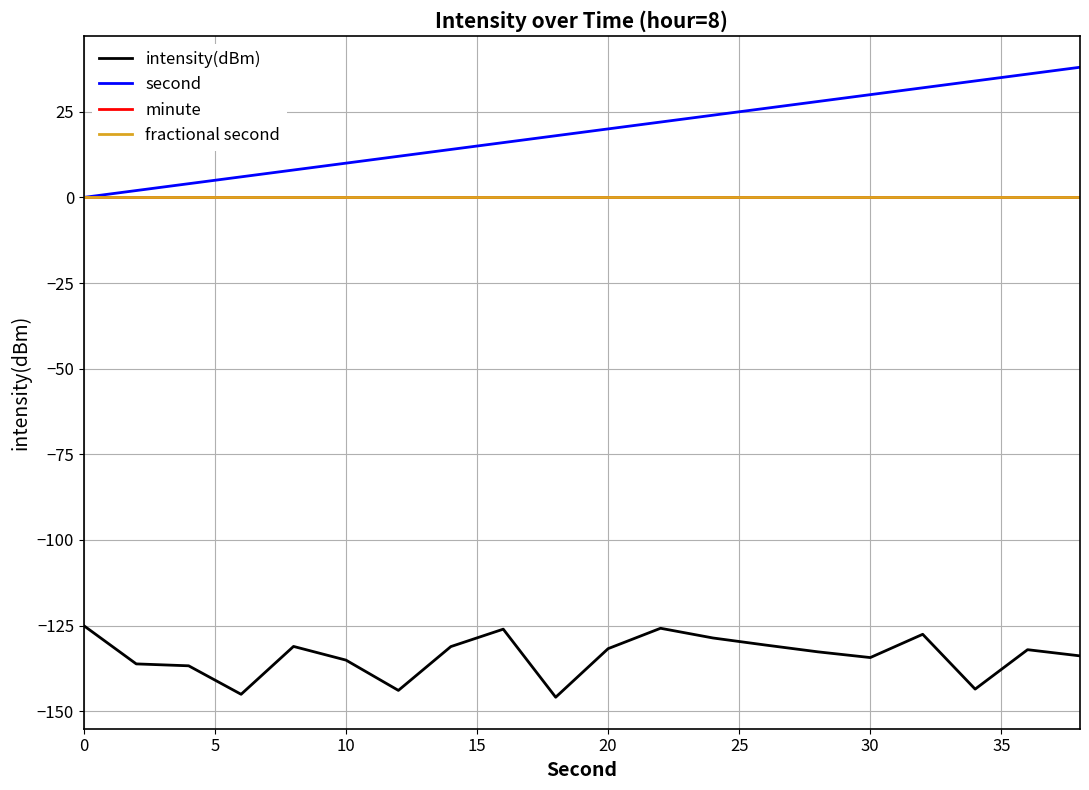

Reading left to right, list all the values displayed in this chart.

intensity(dBm): -125.0	-136.2	-136.8	-145.1	-131.1	-135.1	-143.9	-131.2	-126.1	-145.9	-131.8	-125.8	-128.6	-130.7	-132.7	-134.4	-127.6	-143.6	-132.1	-133.9
second: 0.0	2.0	4.0	6.0	8.0	10.0	12.0	14.0	16.0	18.0	20.0	22.0	24.0	26.0	28.0	30.0	32.0	34.0	36.0	38.0
minute: 0.0	0.0	0.0	0.0	0.0	0.0	0.0	0.0	0.0	0.0	0.0	0.0	0.0	0.0	0.0	0.0	0.0	0.0	0.0	0.0
fractional second: 0.0	0.0	0.0	0.0	0.0	0.0	0.0	0.0	0.0	0.0	0.0	0.0	0.0	0.0	0.0	0.0	0.0	0.0	0.0	0.0